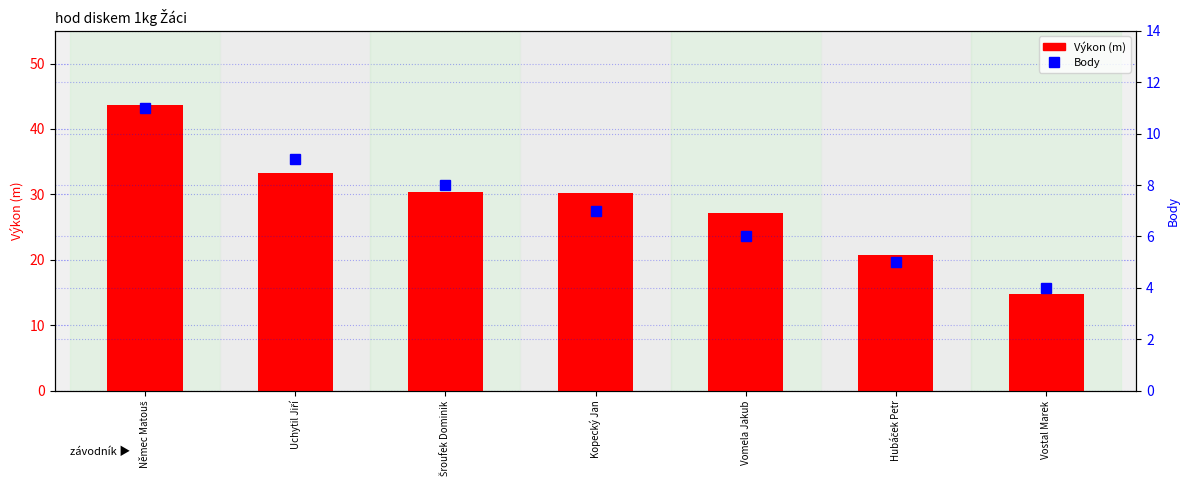

At which category is the sum across all series the highest?

Němec Matouš